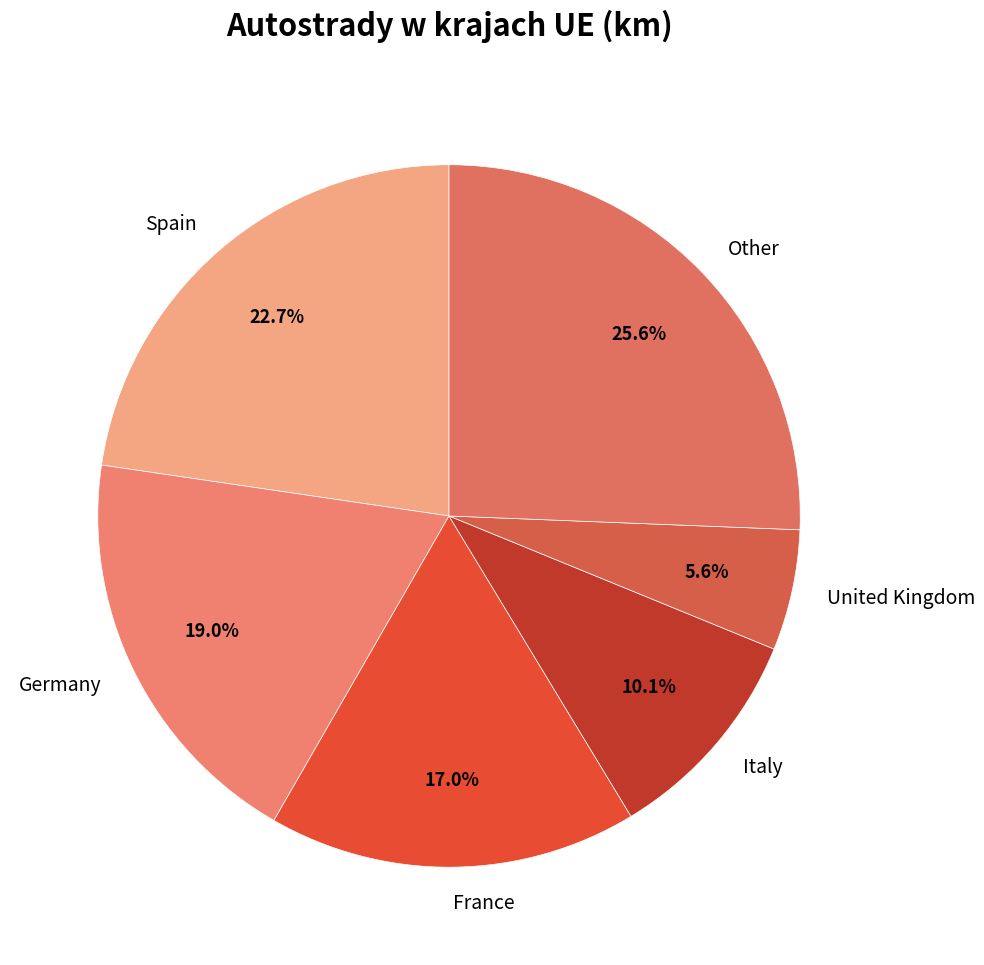

Which category has the smallest portion of the pie?

United Kingdom